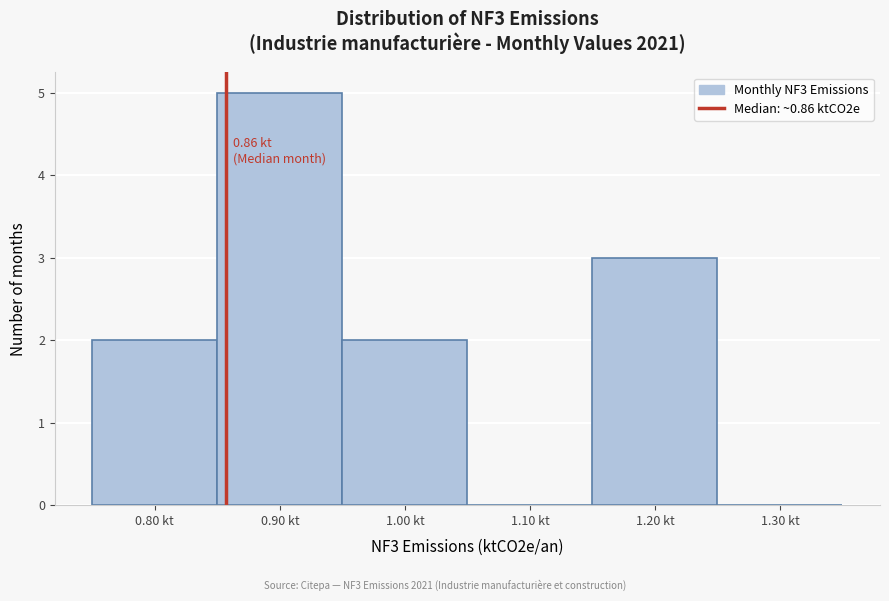

Over which range of the x-axis is the bar tallest?

0.85 to 0.95